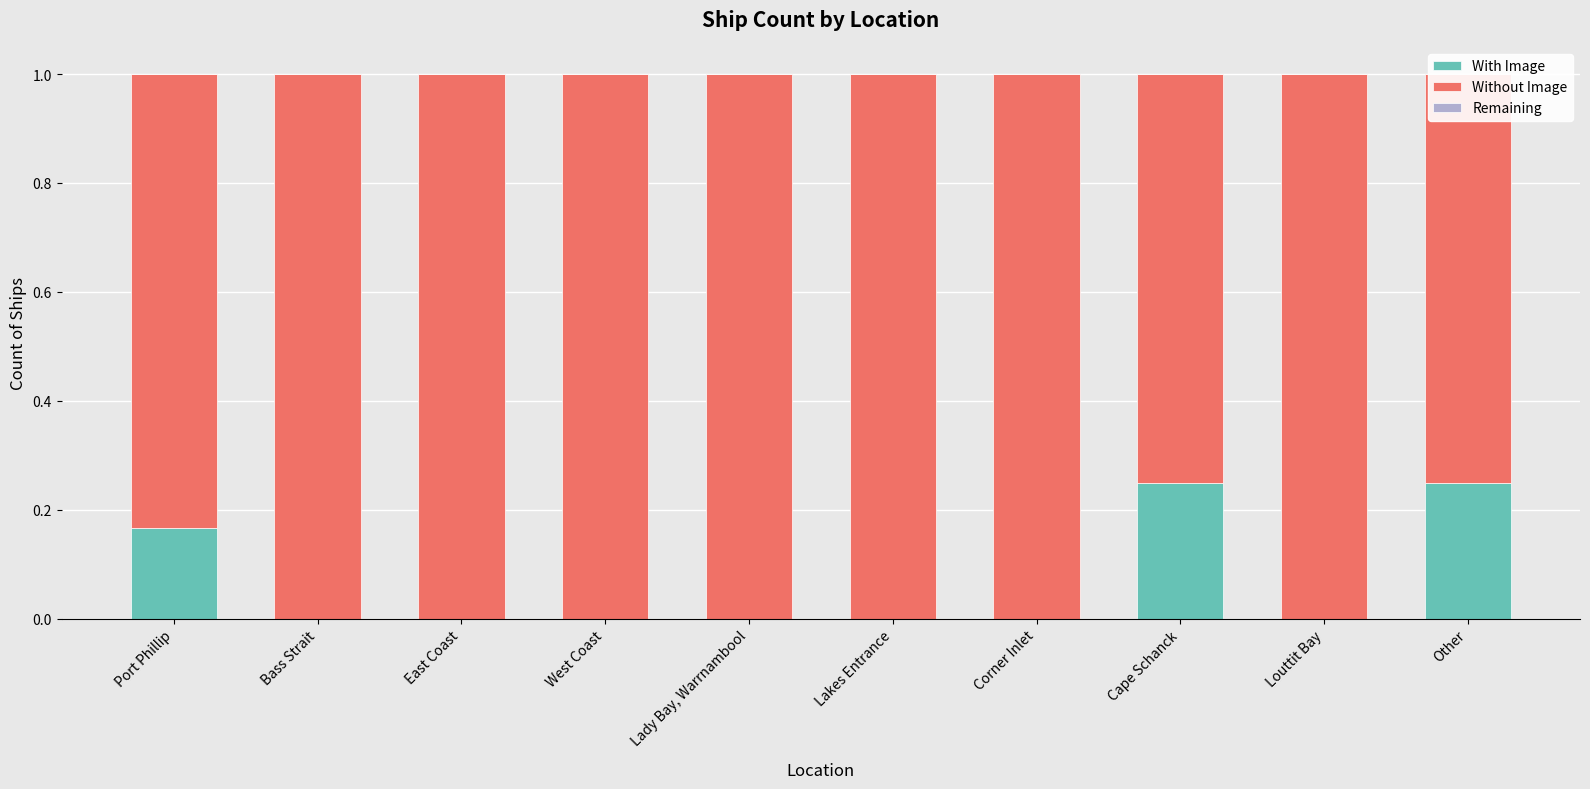

Which series has the widest spread of values?

With Image